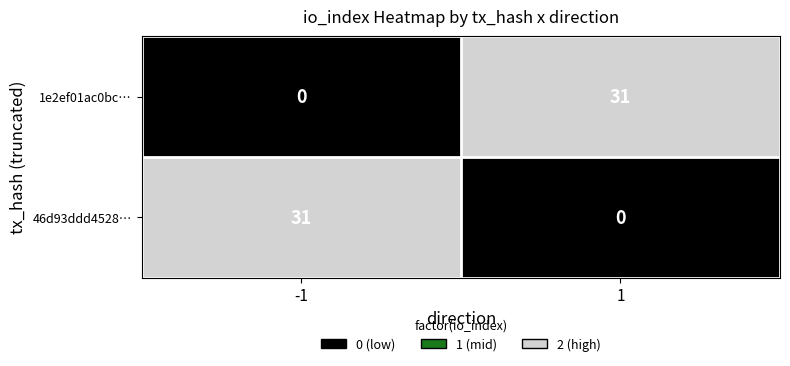

Reading left to right, list all the values displayed in this chart.

1e2ef01ac0bc…: -1=0	1=31
46d93ddd4528…: -1=31	1=0